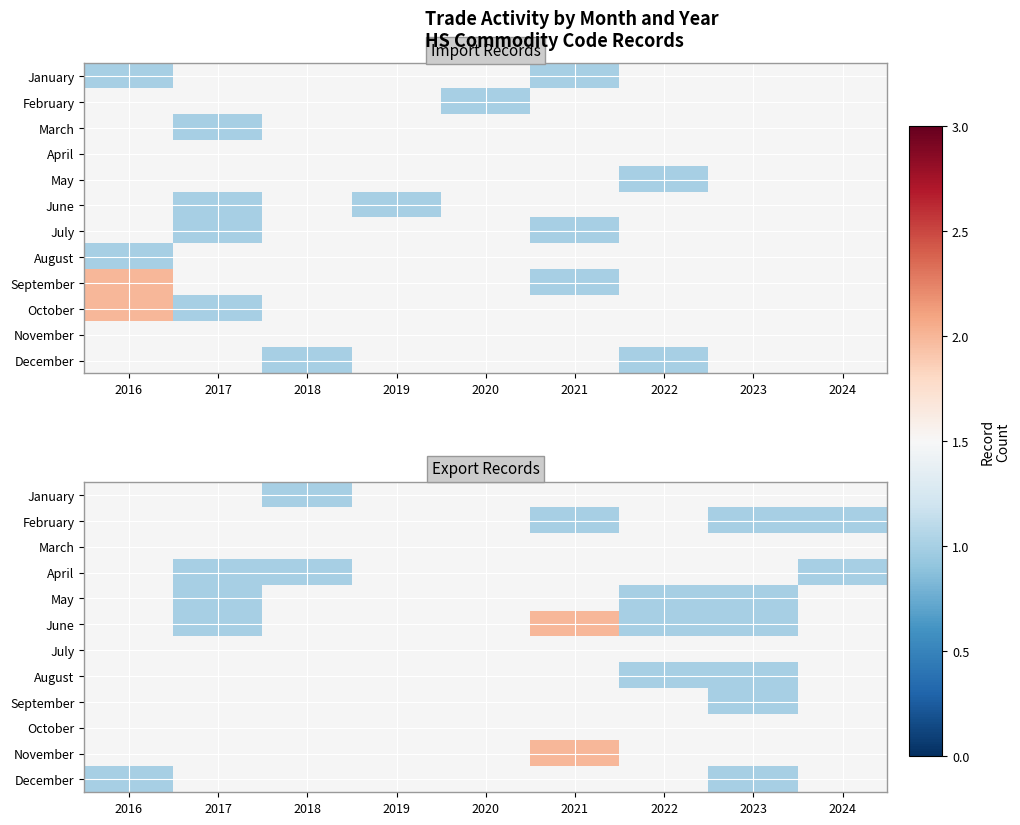

How many positive values does the April series have?

3